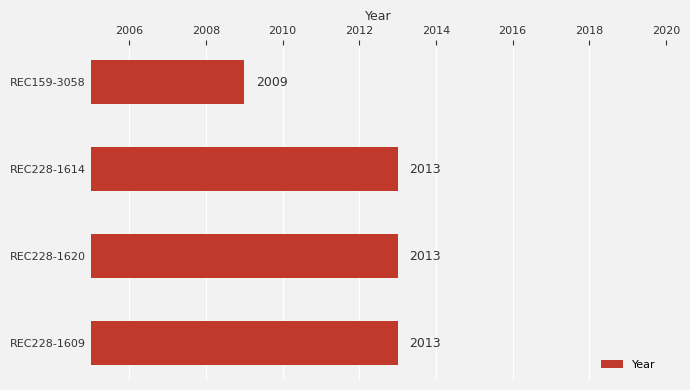

Approximately how many times larger is the value at REC228-1614 compared to REC159-3058?

1.0